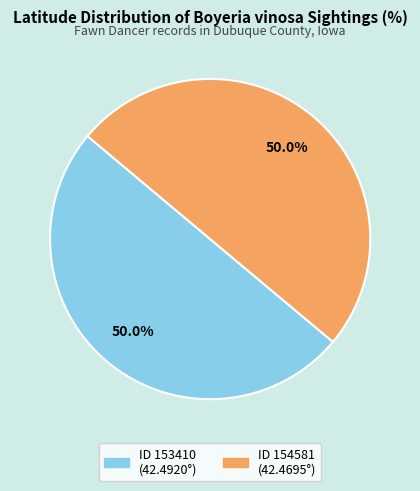

How many segments does this pie chart have?

2